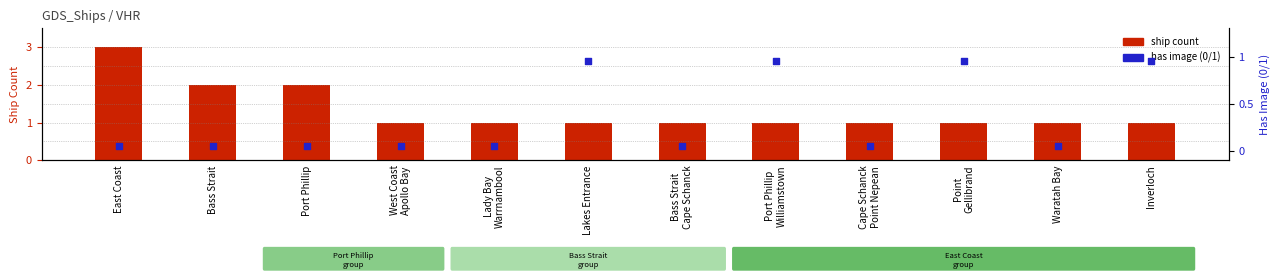

Which series reaches the maximum Y coordinate?

ship count